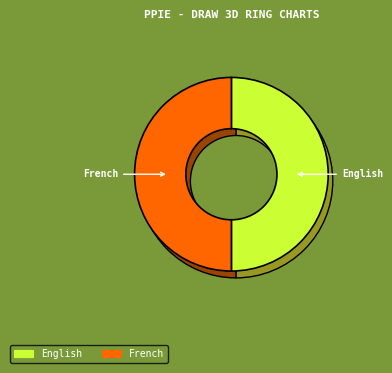

Rank the categories by value from lowest to highest.

French, English